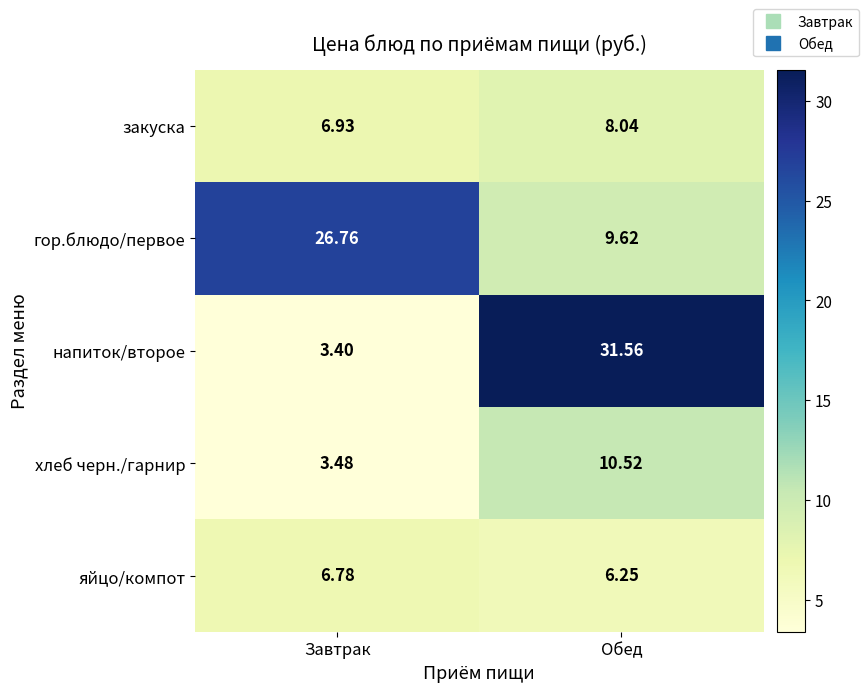

Which series has the widest spread of values?

напиток/второе